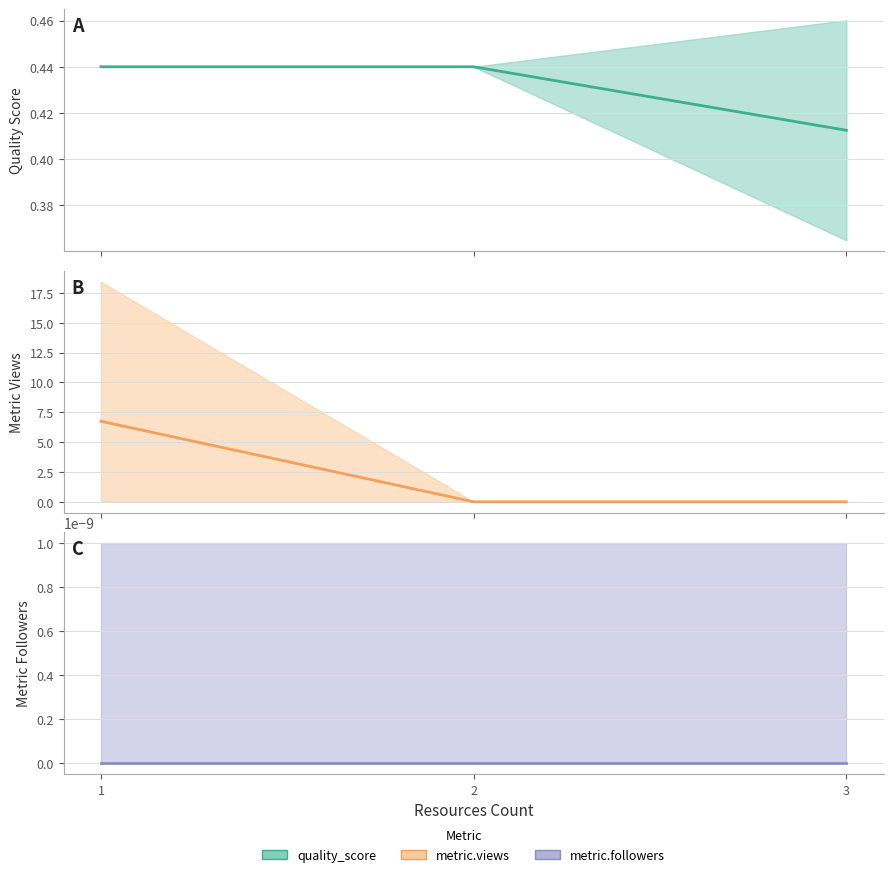

Is the value of quality_score mean at 3 greater than the value of metric.views mean at 1?

No